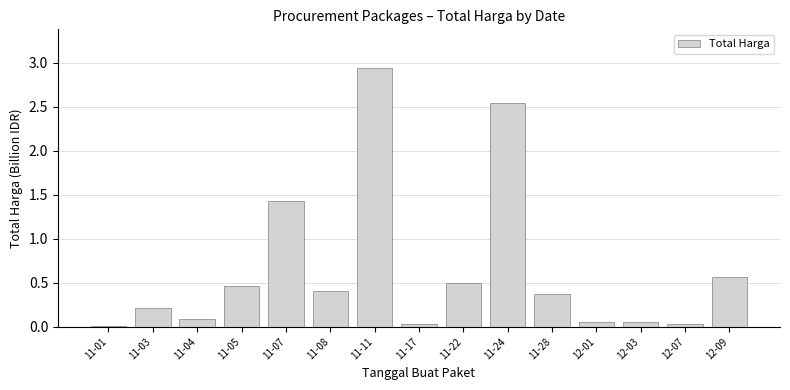

Does the chart contain stacked bars?

No